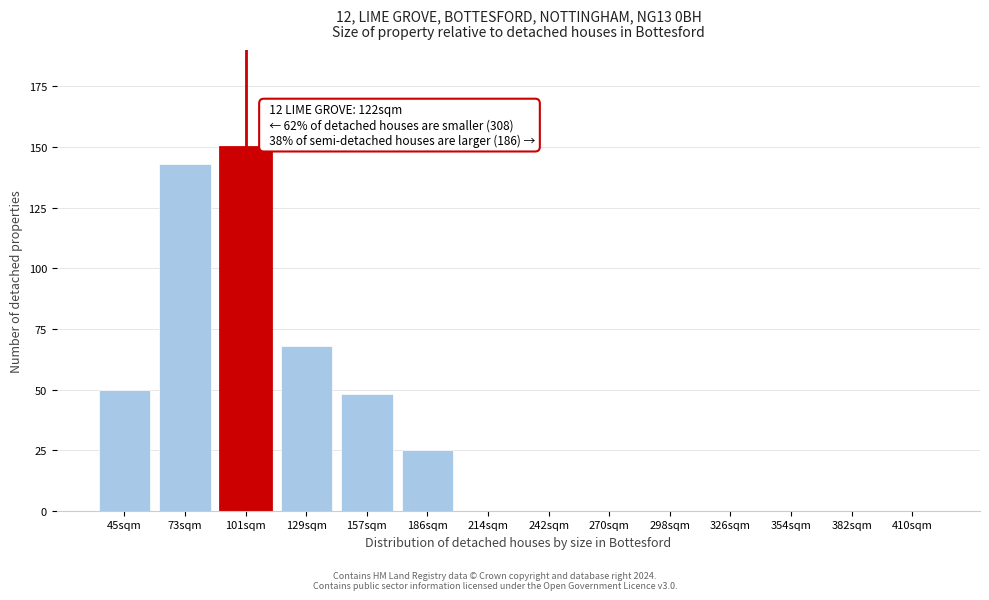

Reading right to left, what are all the values shown in this chart?

410sqm=0	382sqm=0	354sqm=0	326sqm=0	298sqm=0	270sqm=0	242sqm=0	214sqm=0	186sqm=25	157sqm=48	129sqm=68	101sqm=150	73sqm=143	45sqm=50